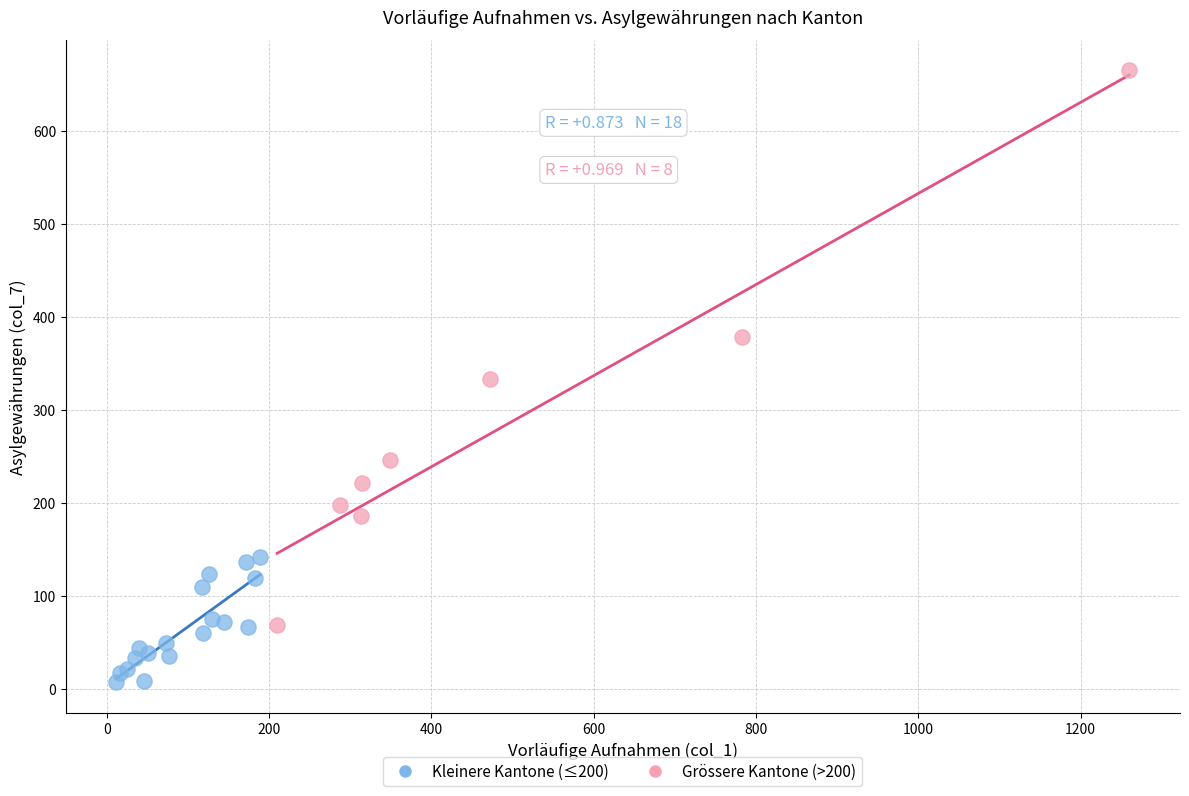

Which series reaches the maximum Y coordinate?

Grössere Kantone (>200)